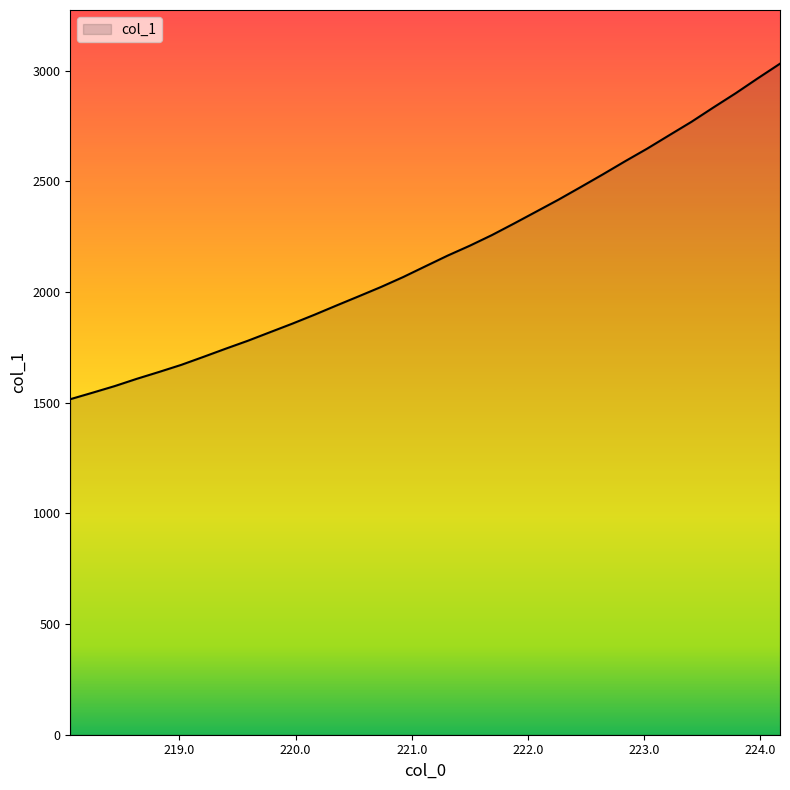

What is the greatest value displayed?

3031.8